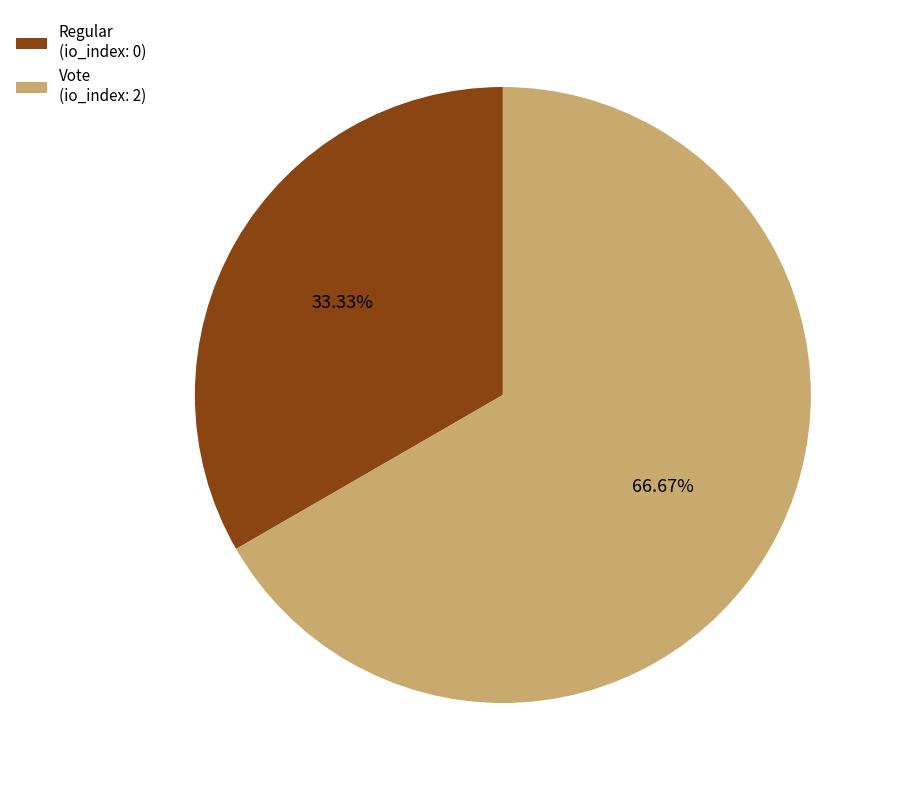

Does any single category account for the majority?

Yes